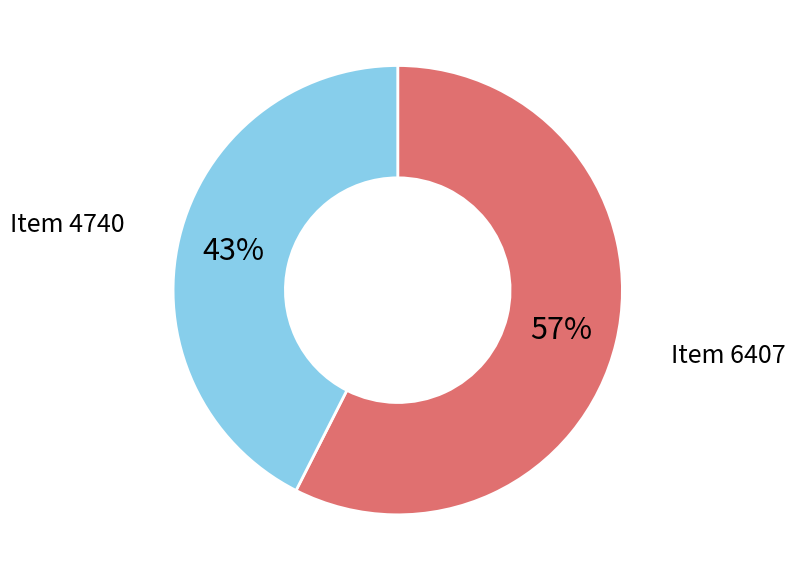

How many segments does this pie chart have?

2